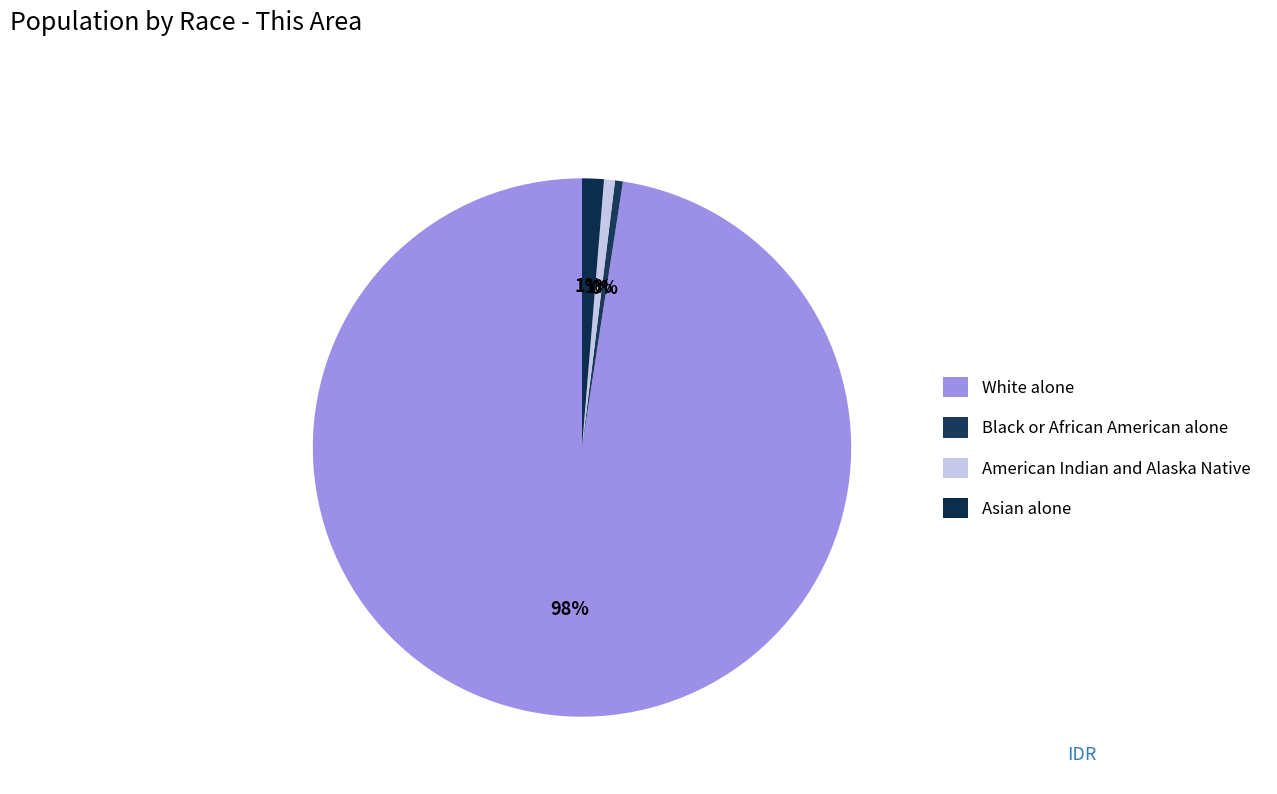

How much of the chart is everything except White alone?

2.4%